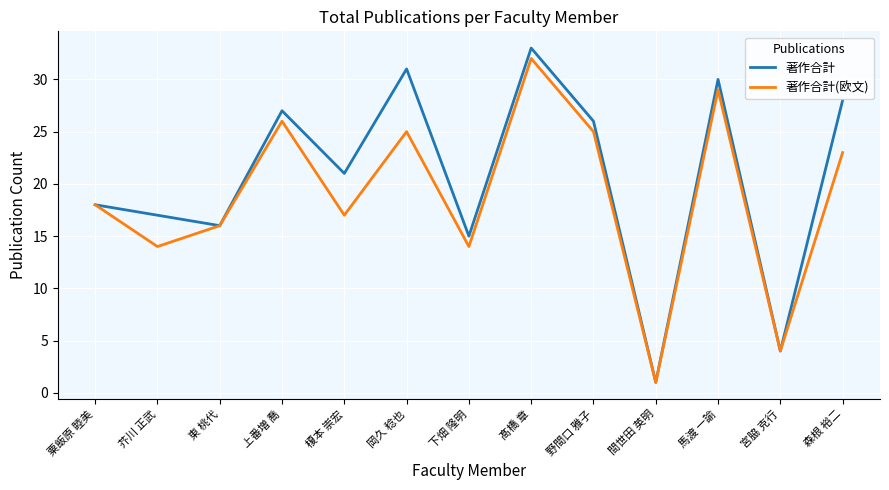

What is the average value of the 著作合計 series?

21